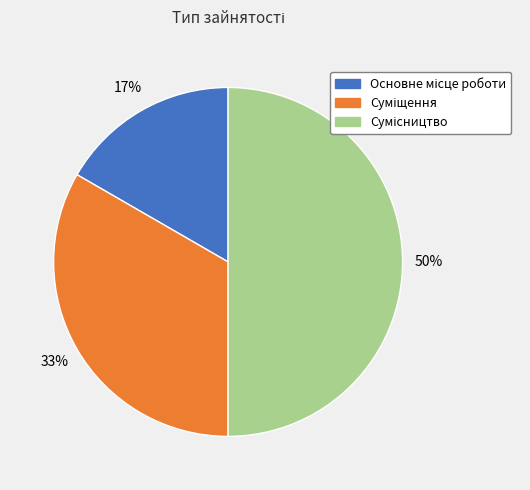

To the nearest percent, what is the difference between the largest and smallest slice percentages?

33%